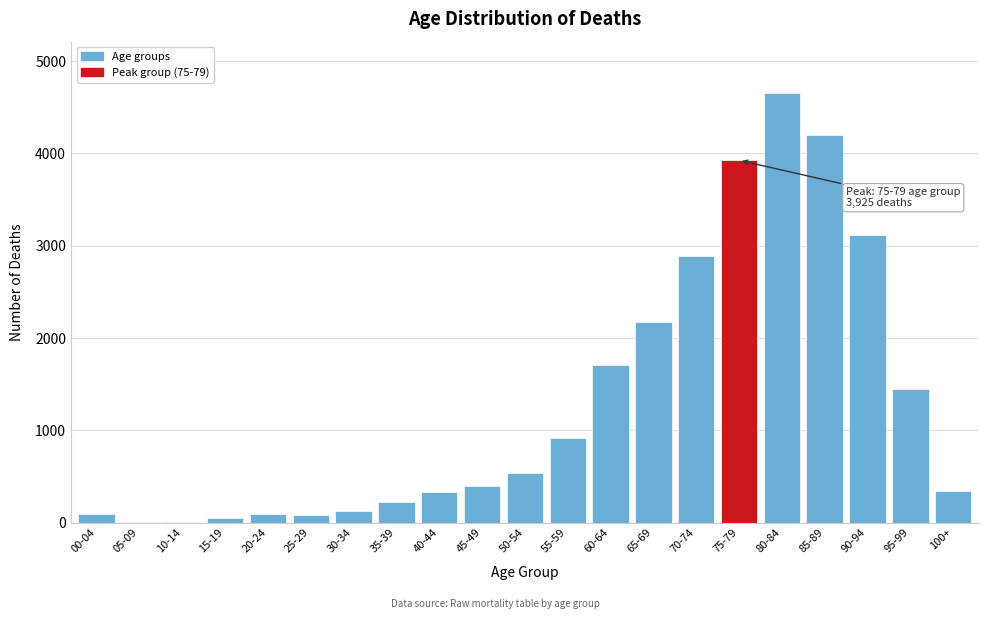

What is the maximum value shown in the chart?

4652